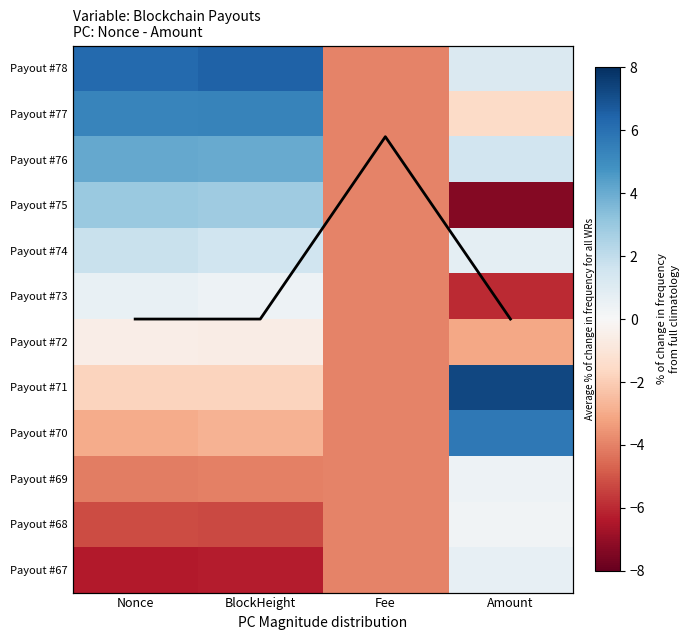

Rank the series at Nonce from highest to lowest value.

Payout #78, Mean across payouts, Payout #77, Payout #76, Payout #75, Payout #74, Payout #73, Payout #72, Payout #71, Payout #70, Payout #69, Payout #68, Payout #67